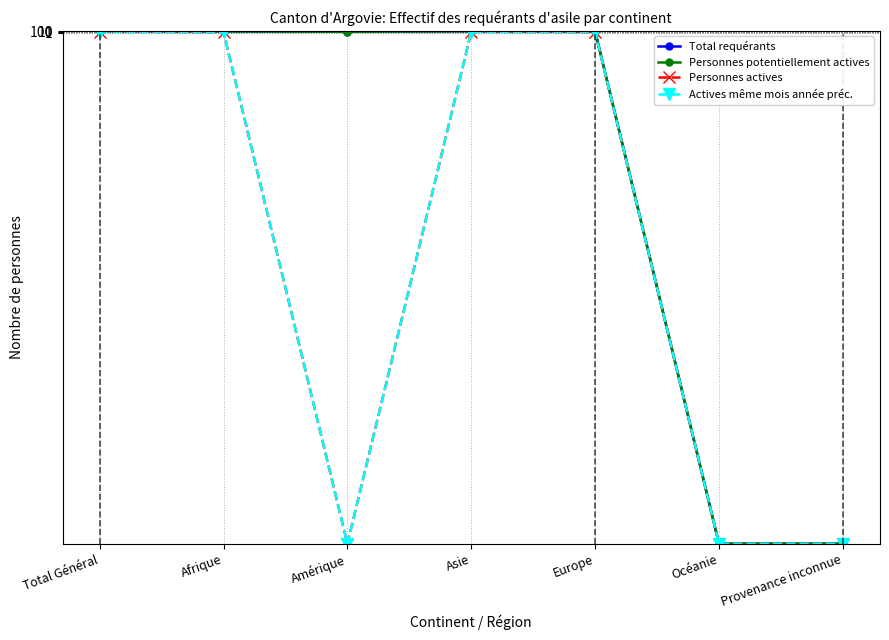

The Personnes actives series shows 0 at Océanie. True or false?

True